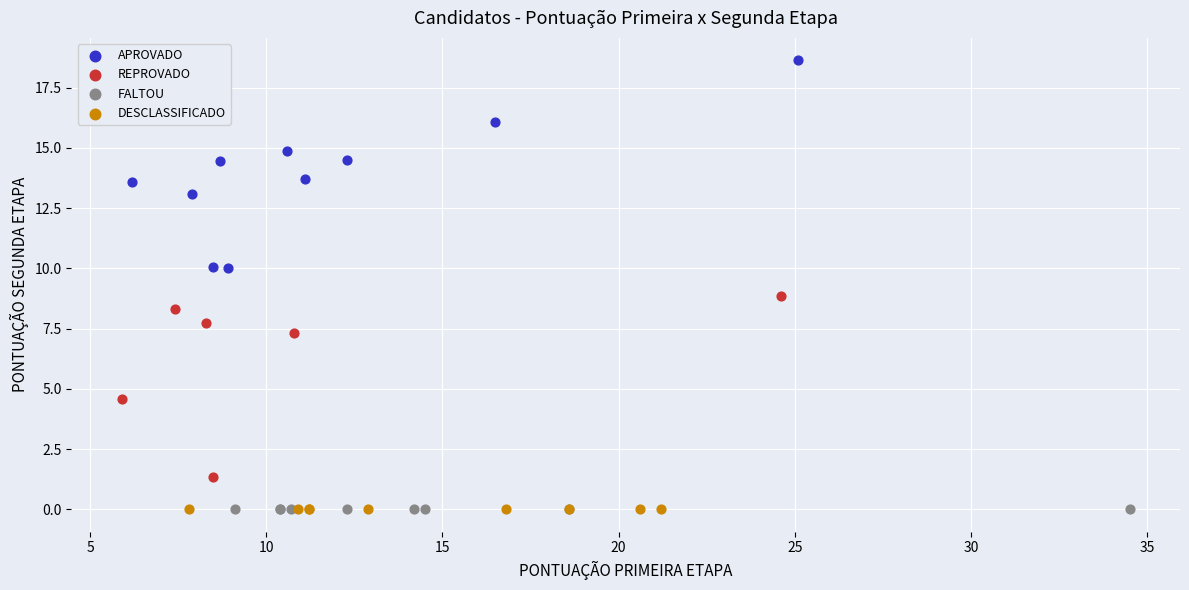

Which series reaches the maximum Y coordinate?

APROVADO